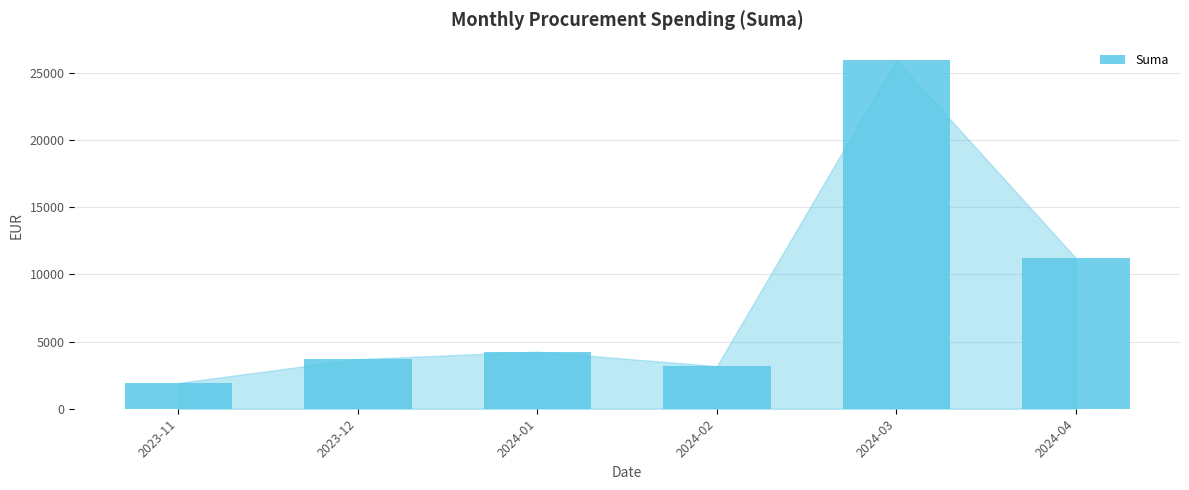

What is the value of the 5th bar from the left?

25935.6